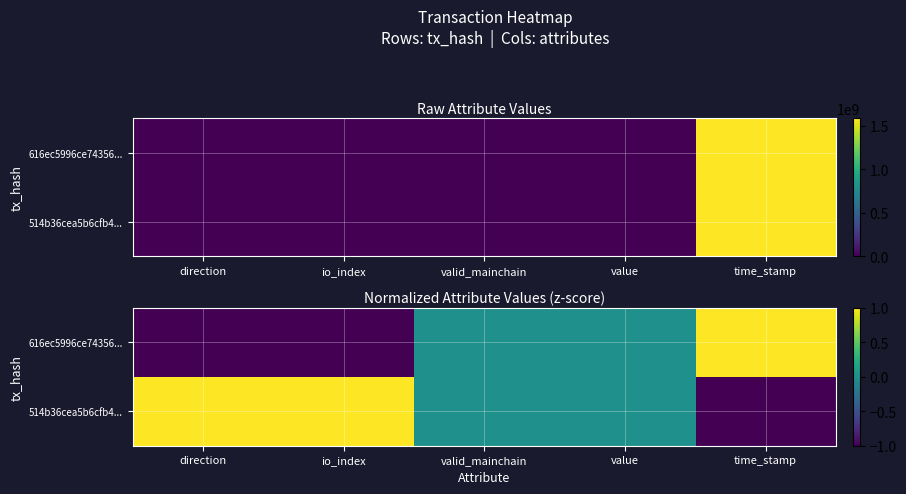

Is the value of 514b36cea5b6cfb4... at value greater than the value of 616ec5996ce74356... at time_stamp?

No